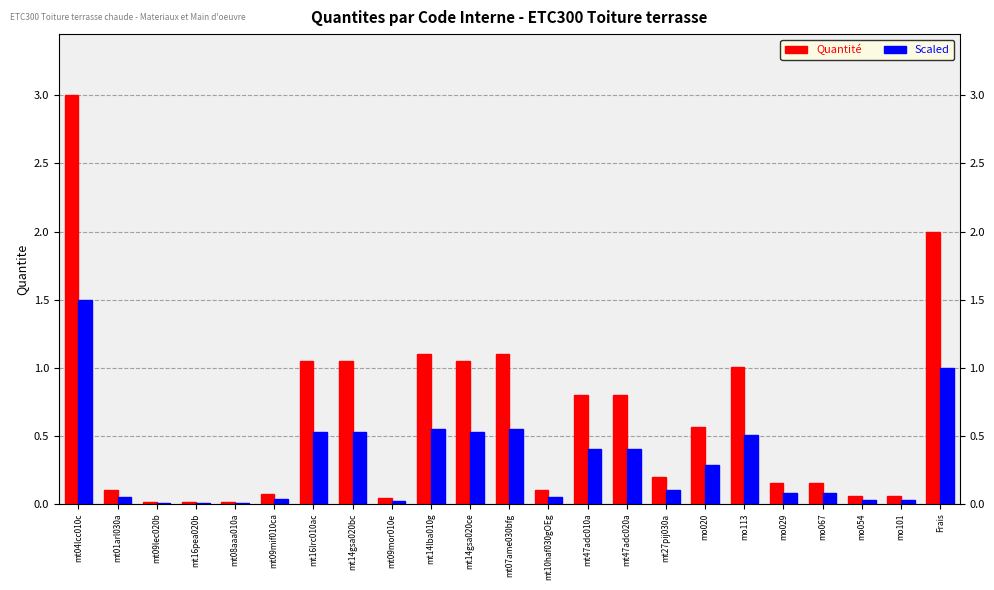

Which series has the largest total across all categories?

Quantité